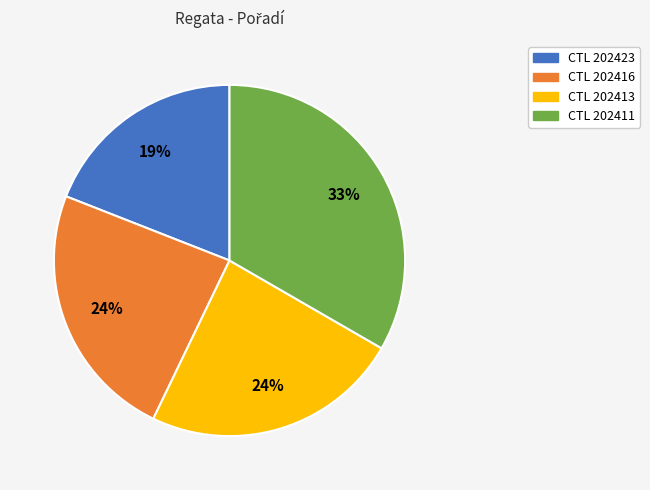

Does any single category account for the majority?

No